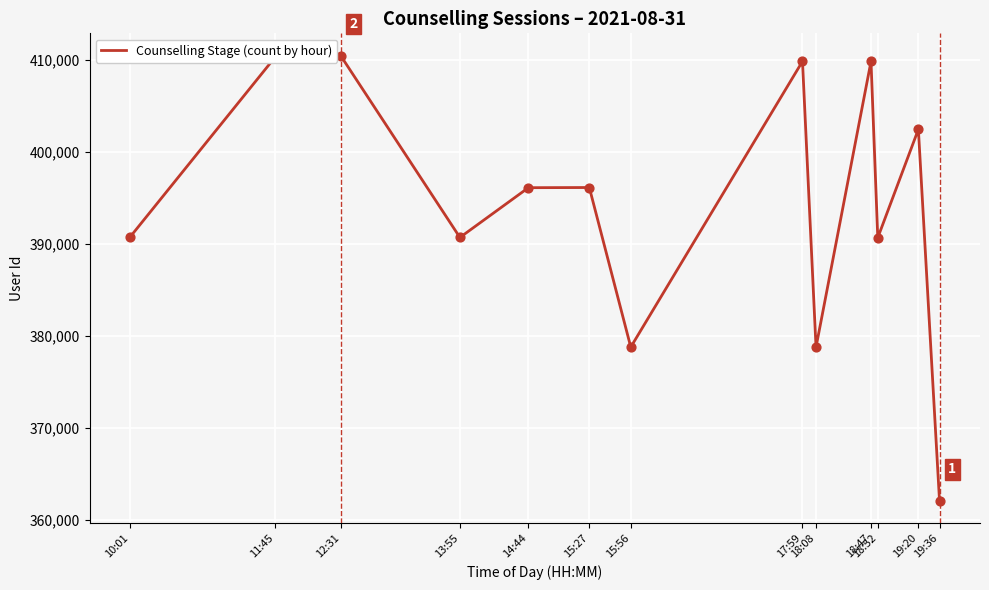

What is the change in value from 11:45 to 15:56?

-31572